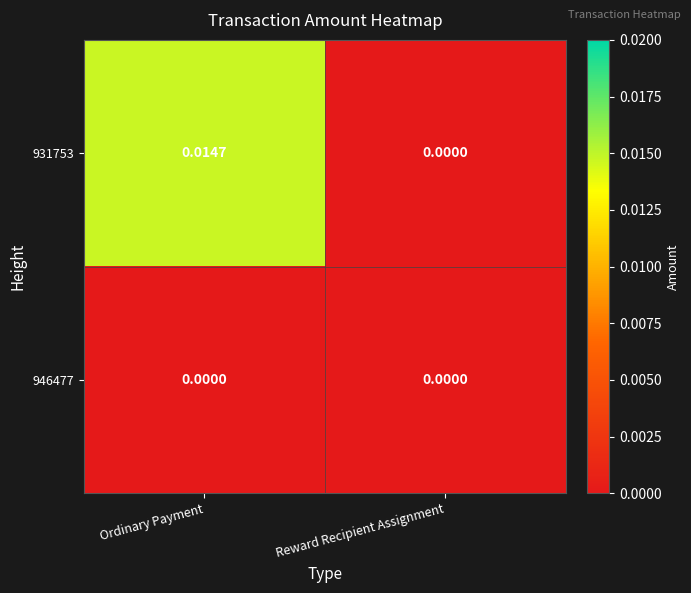

Is the value of 946477 at Ordinary Payment greater than the value of 931753 at Ordinary Payment?

No